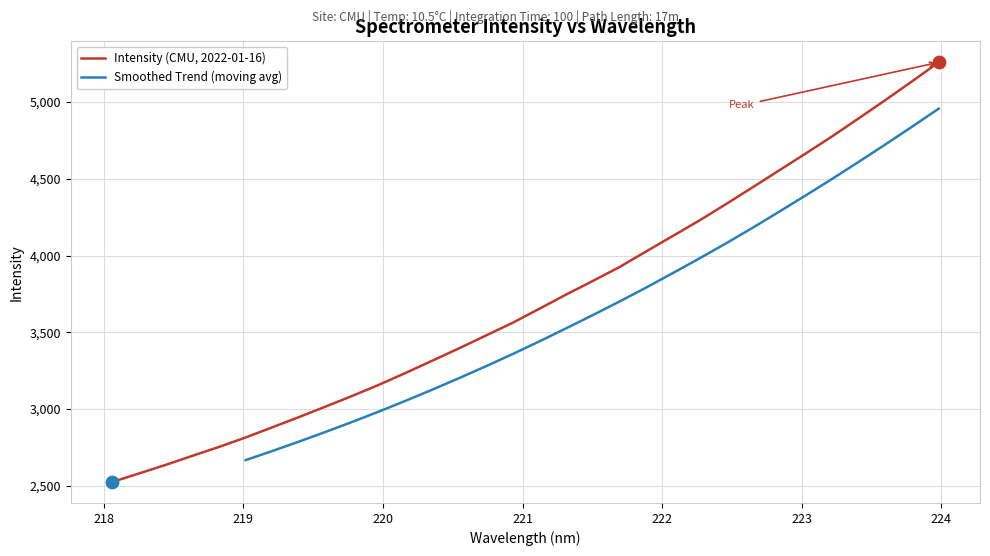

What is the change in value from 218.2508 to 220.3533?

+735.5